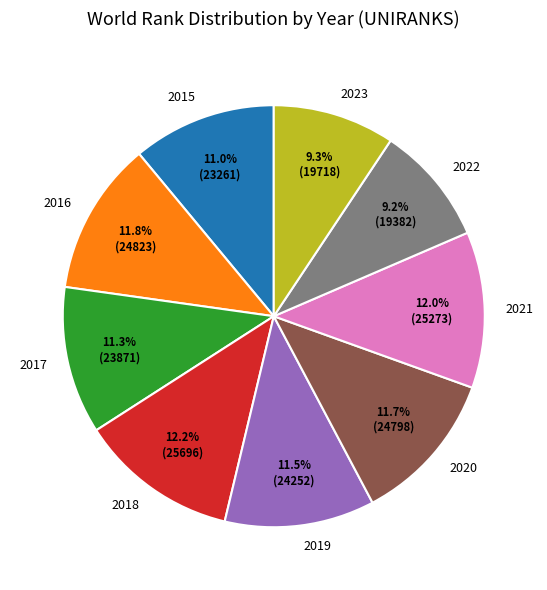

Which has a higher value, 2022 or 2015?

2015